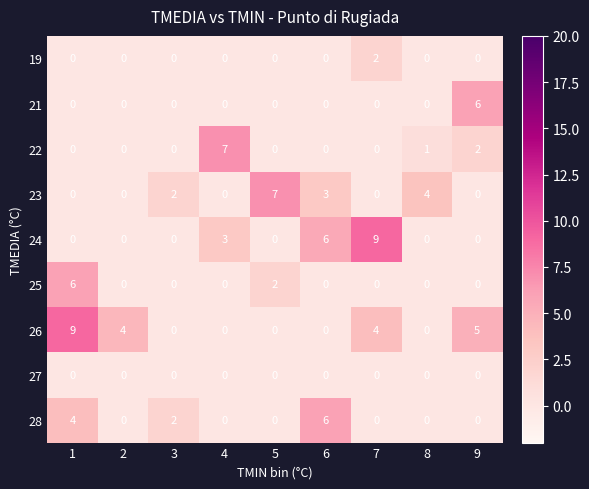

What is the greatest value displayed?

9